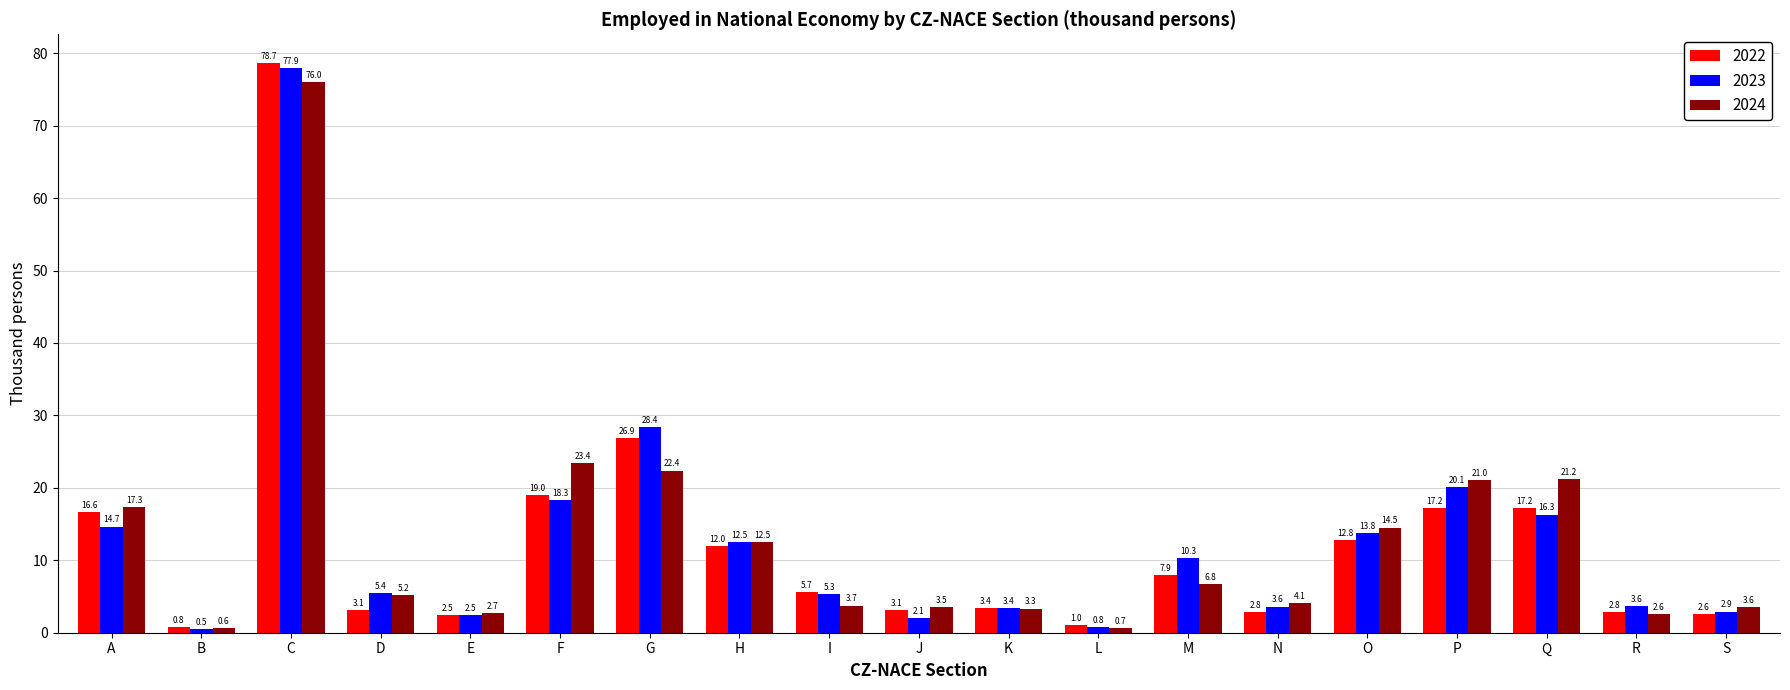

Which label corresponds to the smallest value in the chart?

B